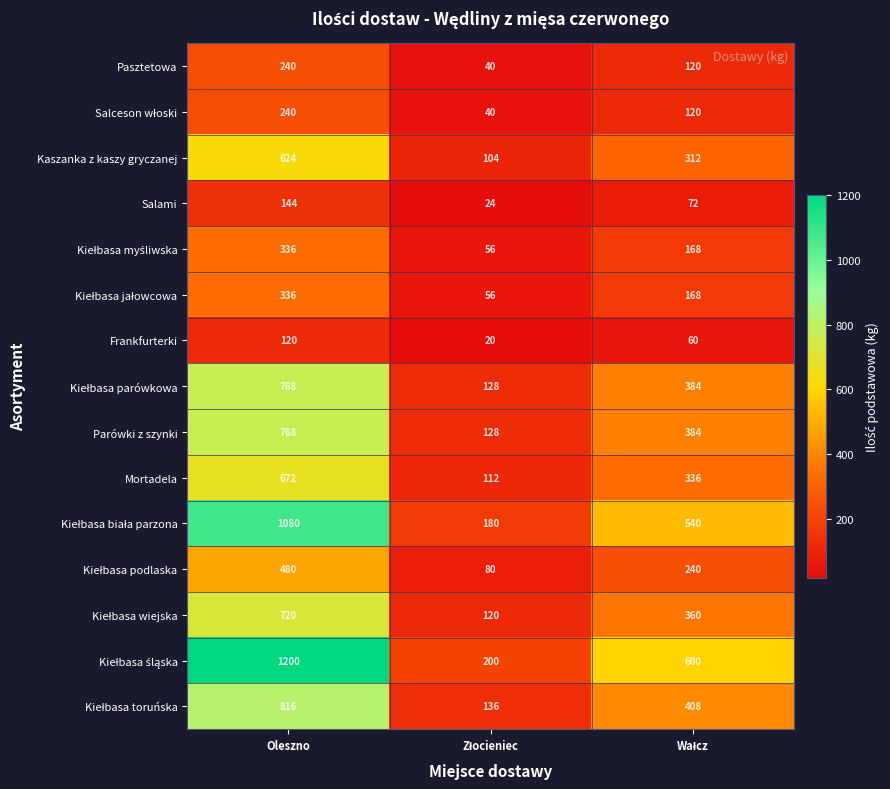

Count the number of data series in this chart.

15